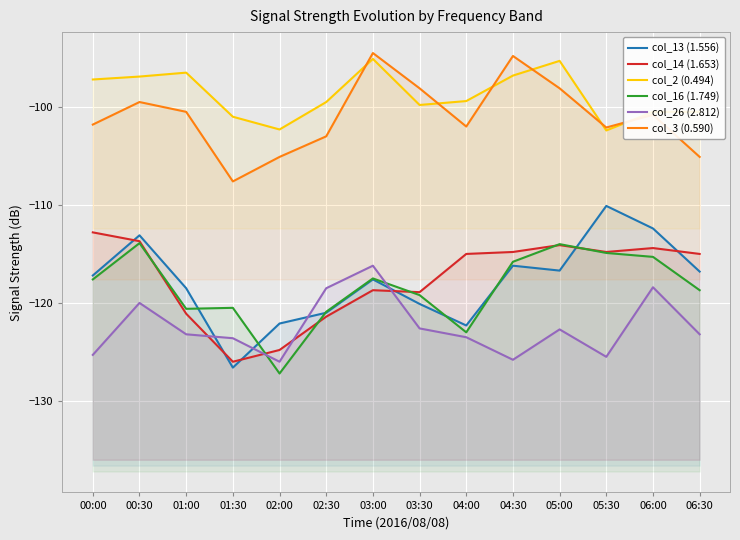

How many lines are shown in the chart?

6